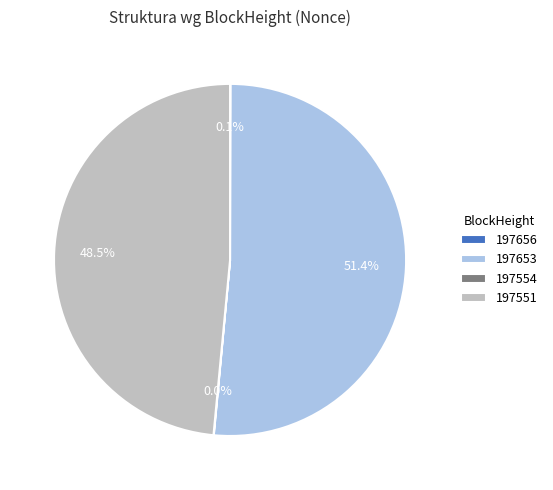

Which category has the biggest portion of the pie?

197653